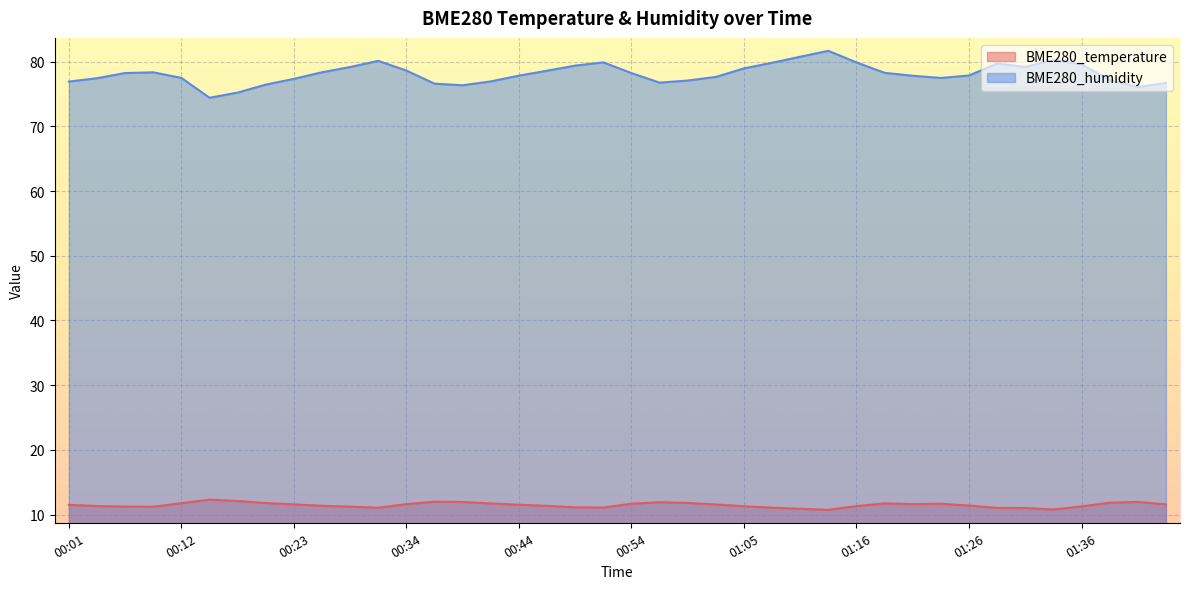

True or false: BME280_temperature and BME280_humidity cross at least once.

False